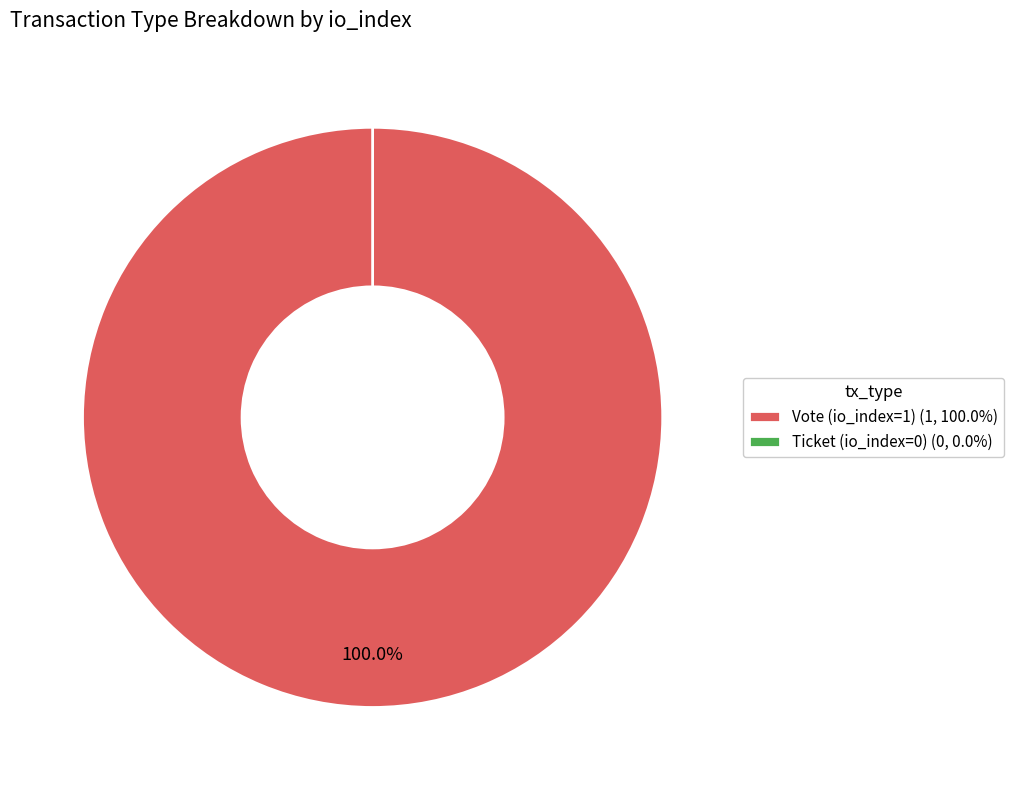

Combined, do Vote (io_index=1) and Ticket (io_index=0) account for over 50%?

Yes